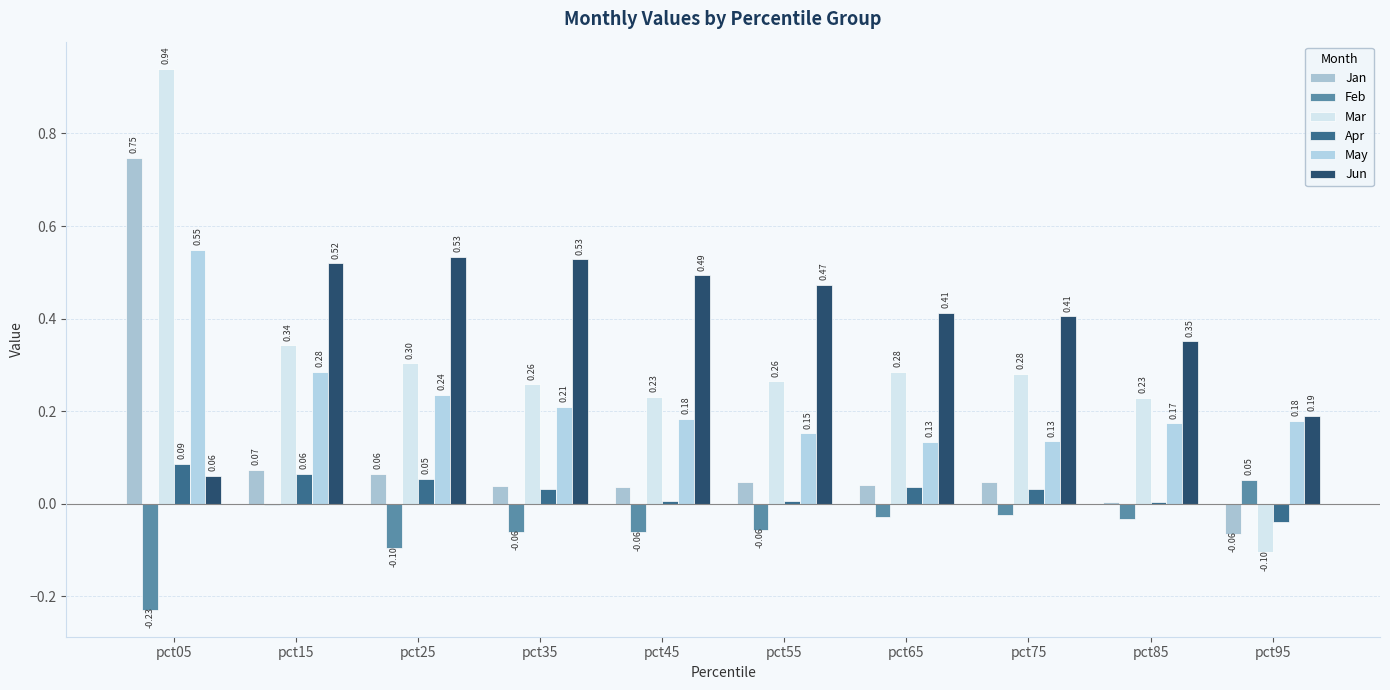

At which label is Mar closest to 0?

pct95